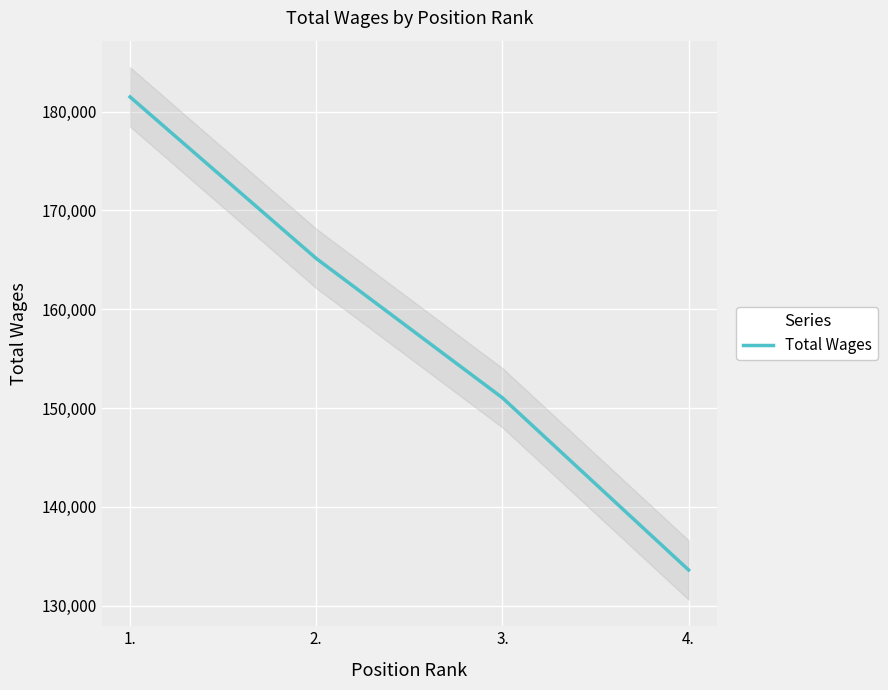

True or false: the data shows 37540 at 3..

False